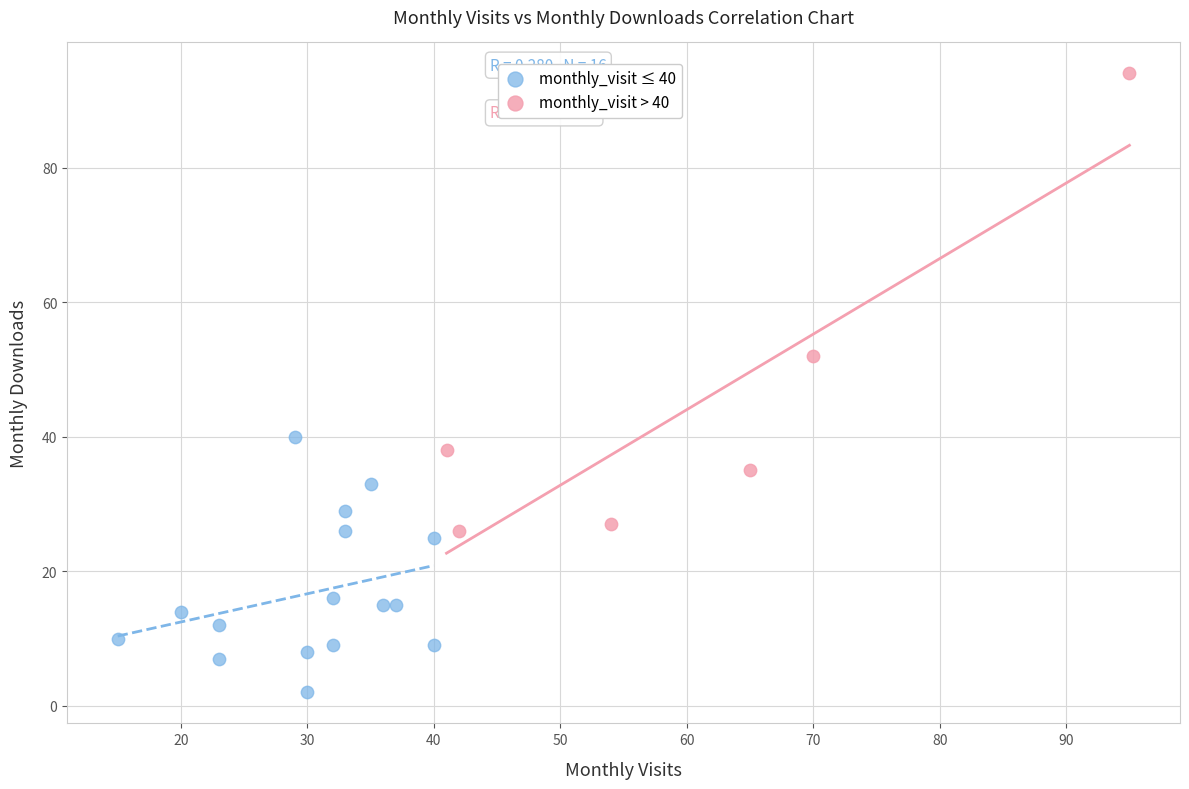

Which series reaches the maximum Y coordinate?

monthly_visit > 40